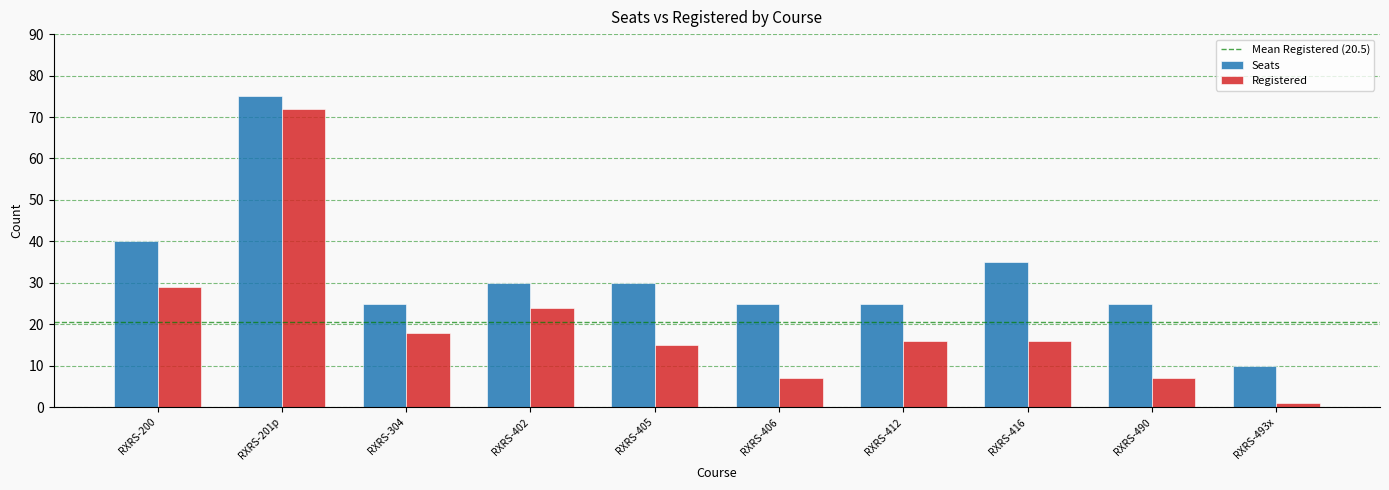

Is it true that Seats equals 75 at RXRS-201p?

True